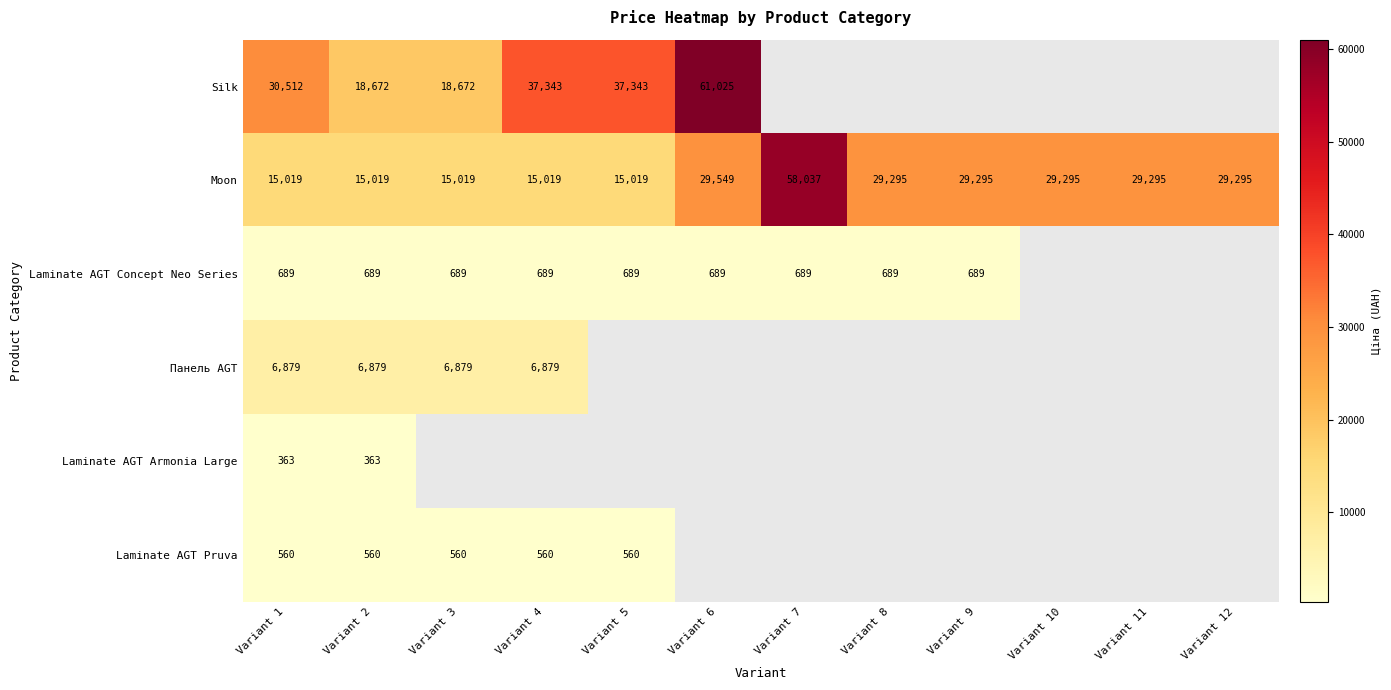

Is the value of Laminate AGT Armonia Large at Variant 2 greater than the value of Moon at Variant 7?

No